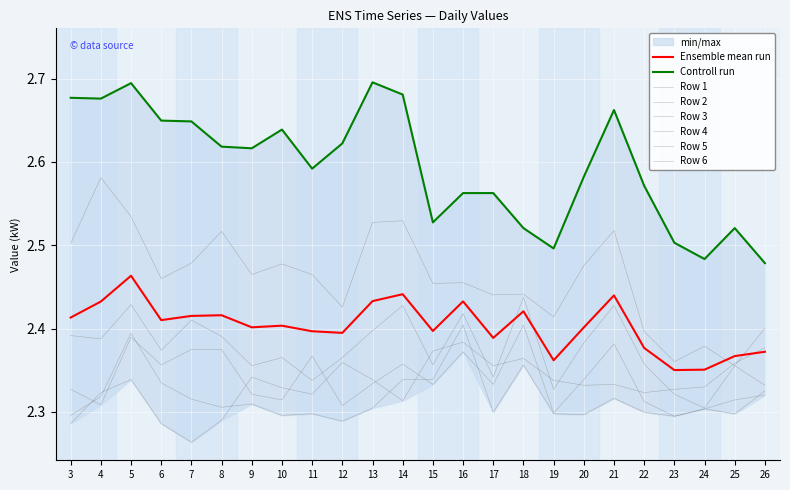

Is the value of Row 4 at 22 greater than the value of Row 6 at 11?

No